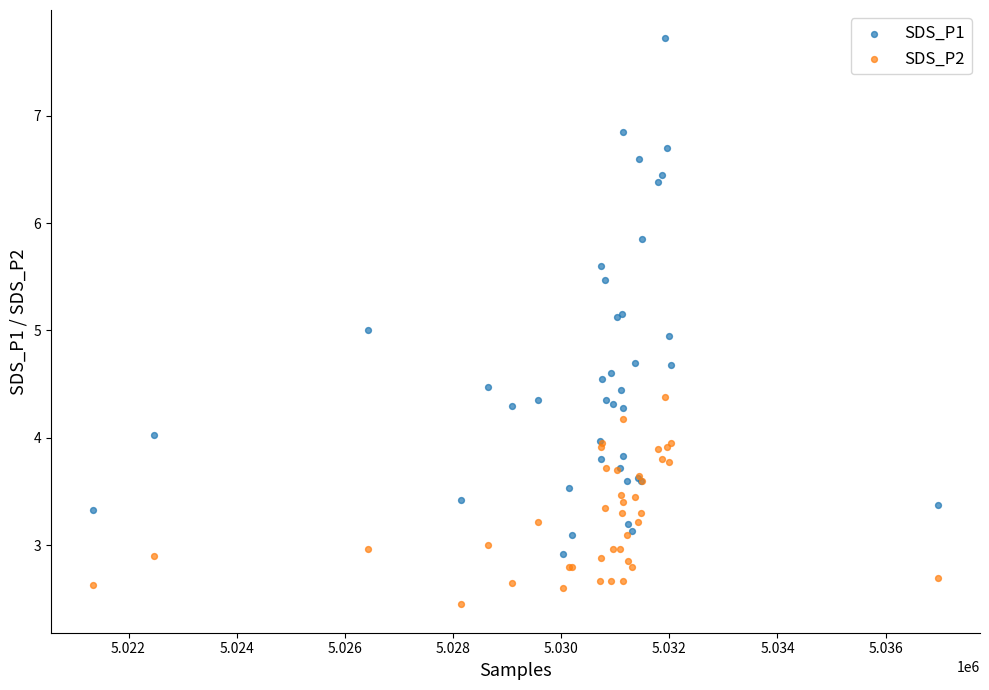

What is the X range (max minus min) for the scatter plot?

15617.0